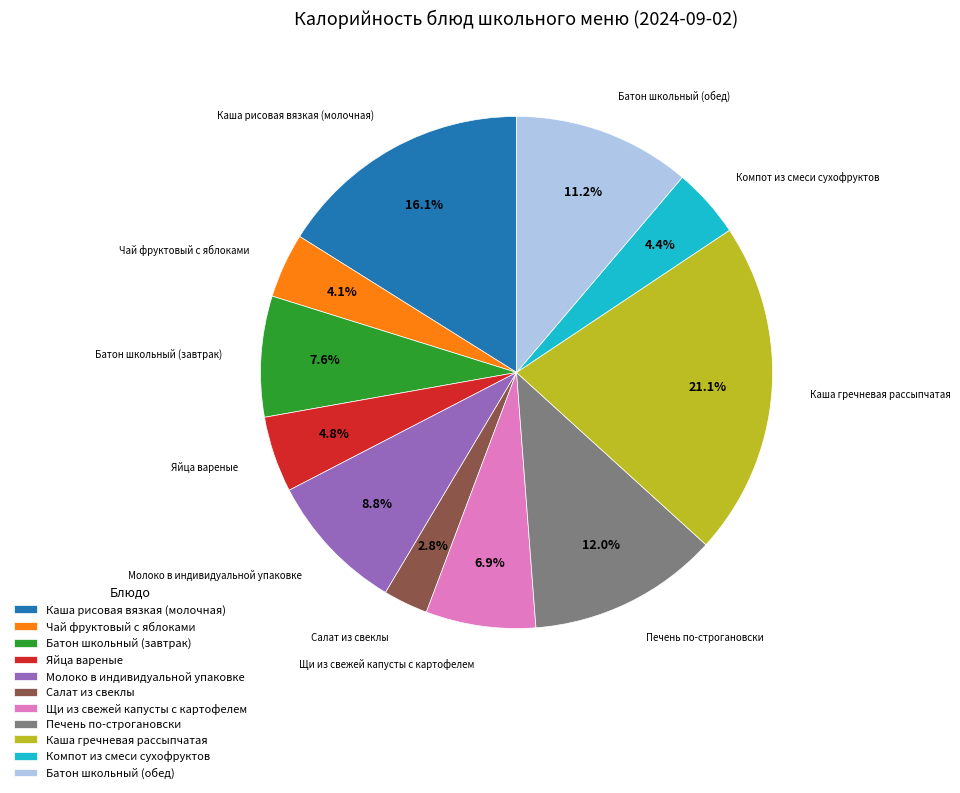

What is the smallest slice in the pie chart?

Салат из свеклы